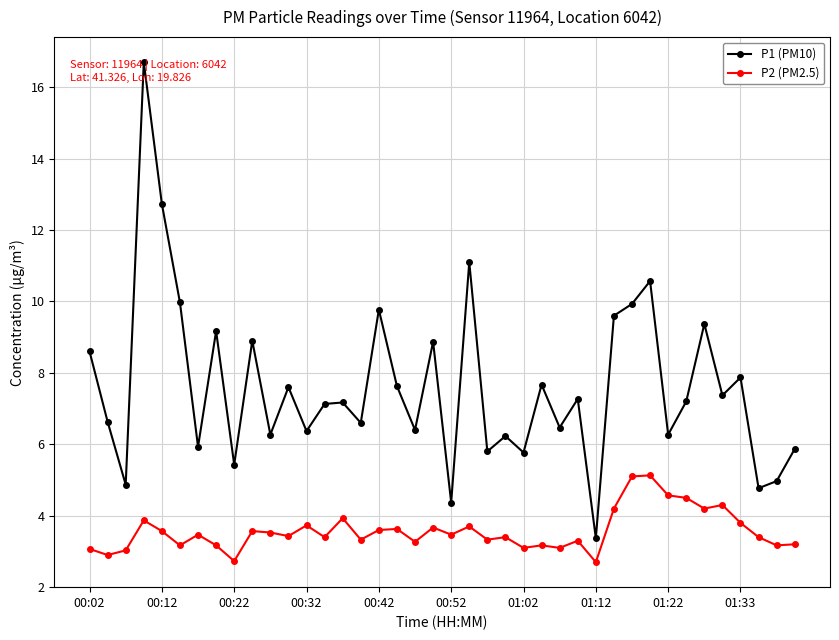

True or false: P1 (PM10) has more than 1 interior local peaks.

True